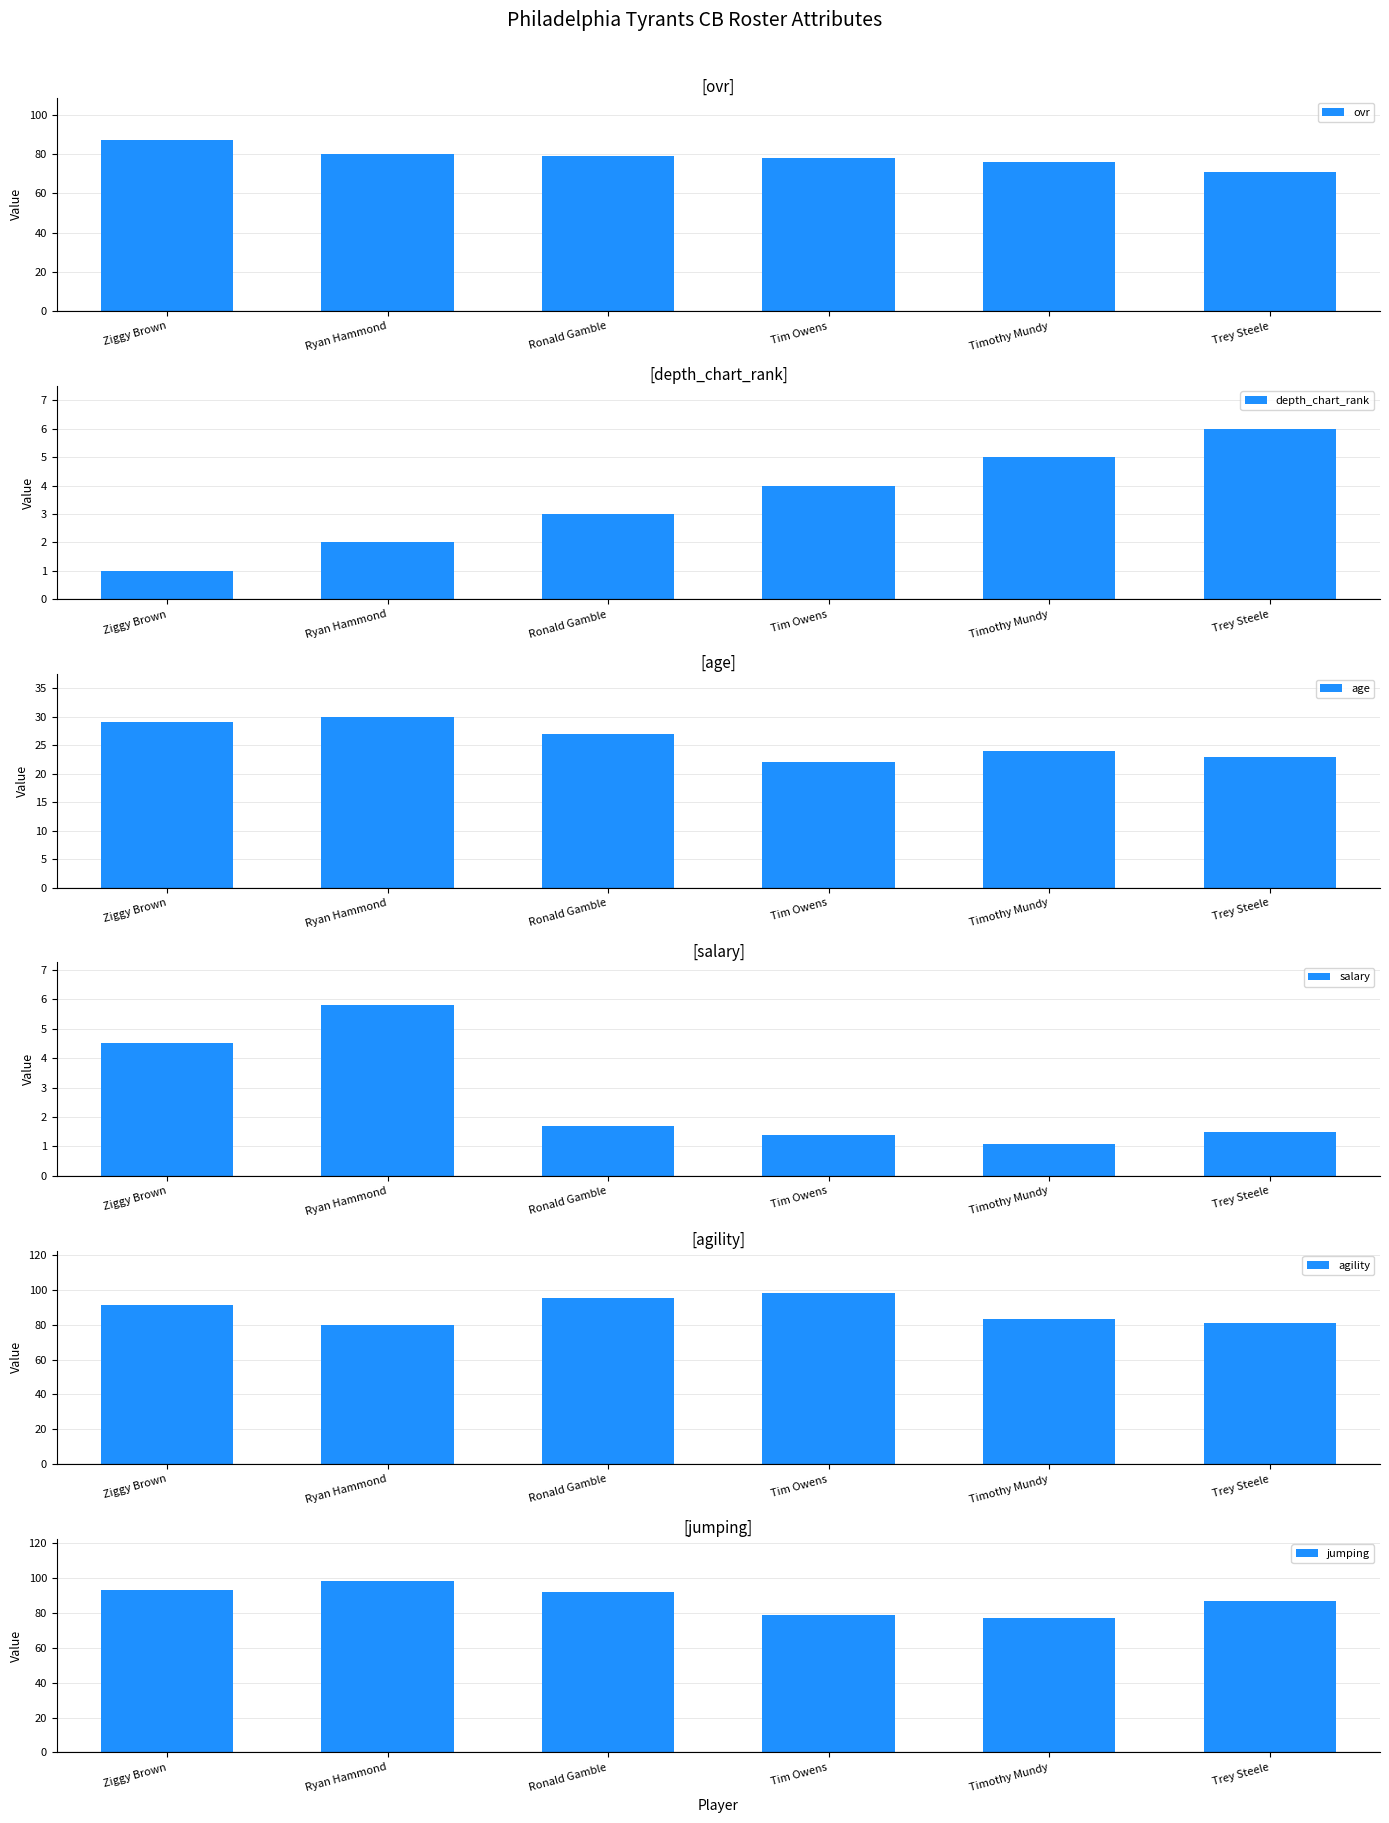

Which category has the highest value across all series?

Tim Owens